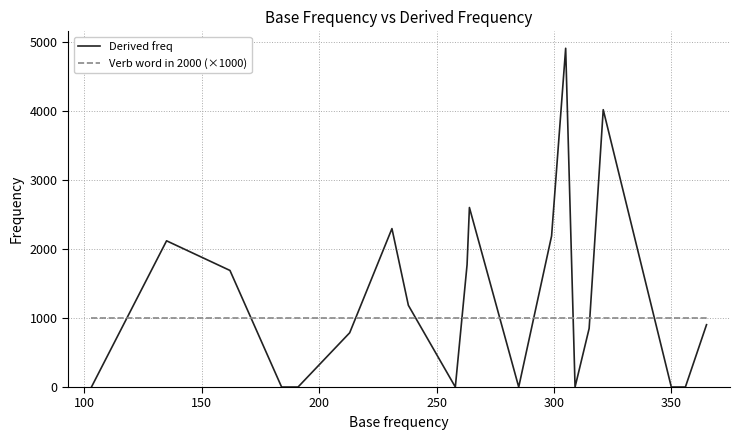

Count the number of data series in this chart.

2